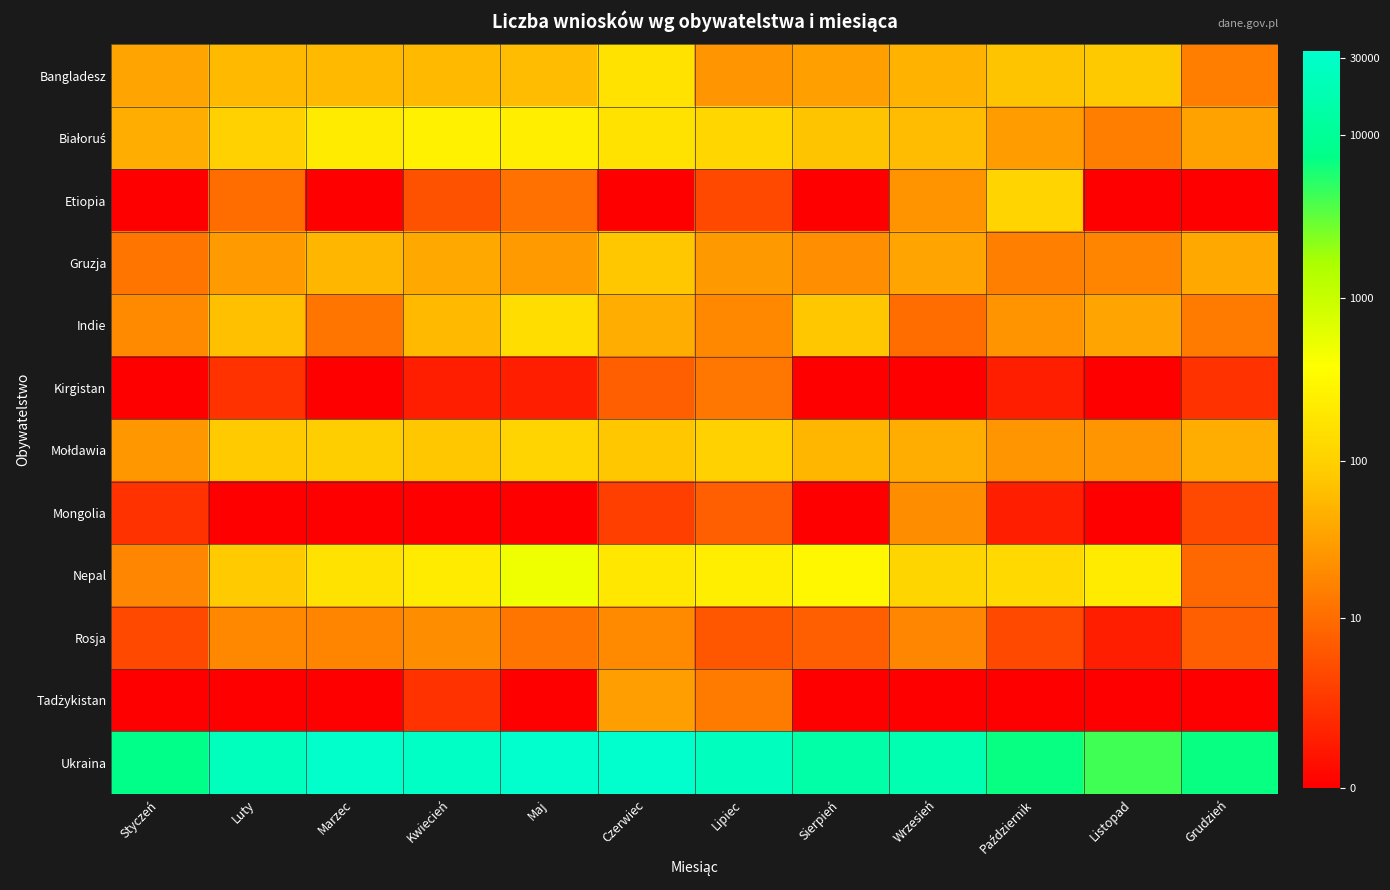

List the series in order of their peak value, highest first.

Ukraina, Nepal, Białoruś, Bangladesz, Indie, Mołdawia, Etiopia, Gruzja, Tadżykistan, Mongolia, Rosja, Kirgistan